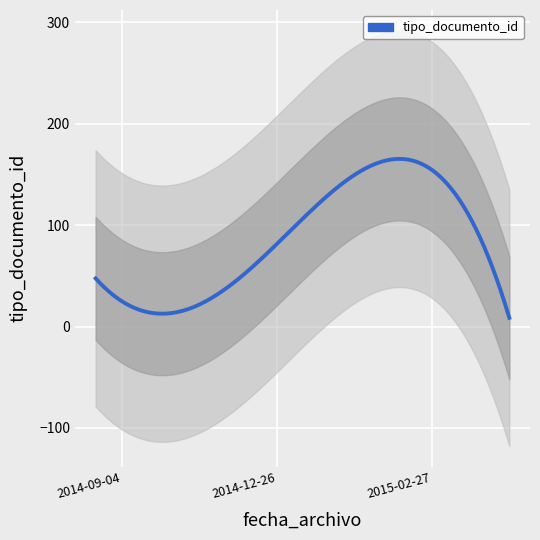

How many points are higher than both their immediate neighbors (excluding endpoints)?

1